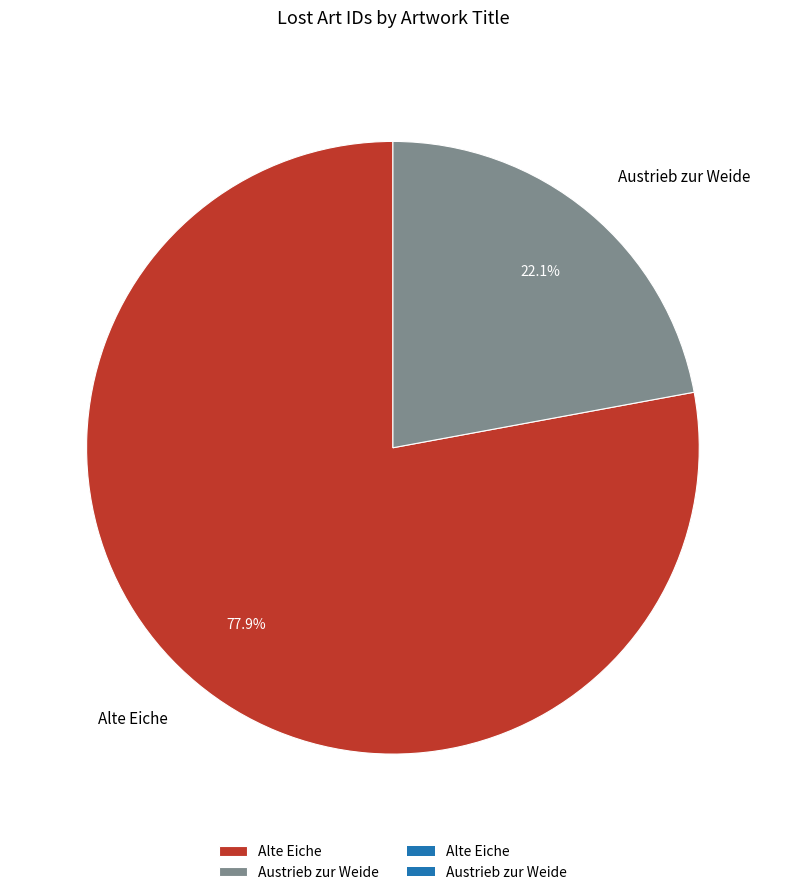

Between Alte Eiche and Austrieb zur Weide, which is larger?

Alte Eiche